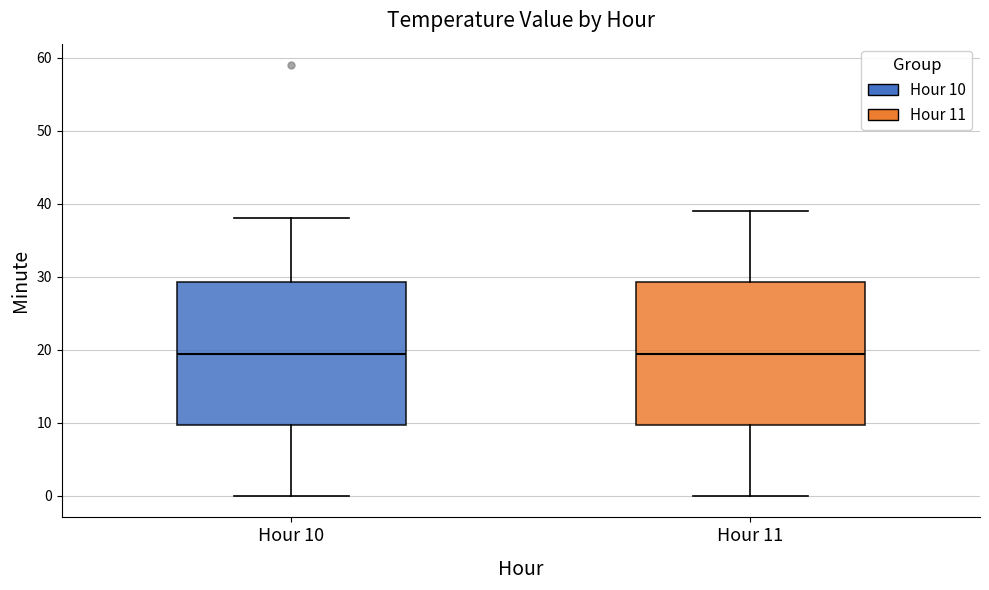

Where does the median line of the box for Hour 11 sit on the y-axis? The values are not printed on the chart, so give them approximately, as read against the axis.

20